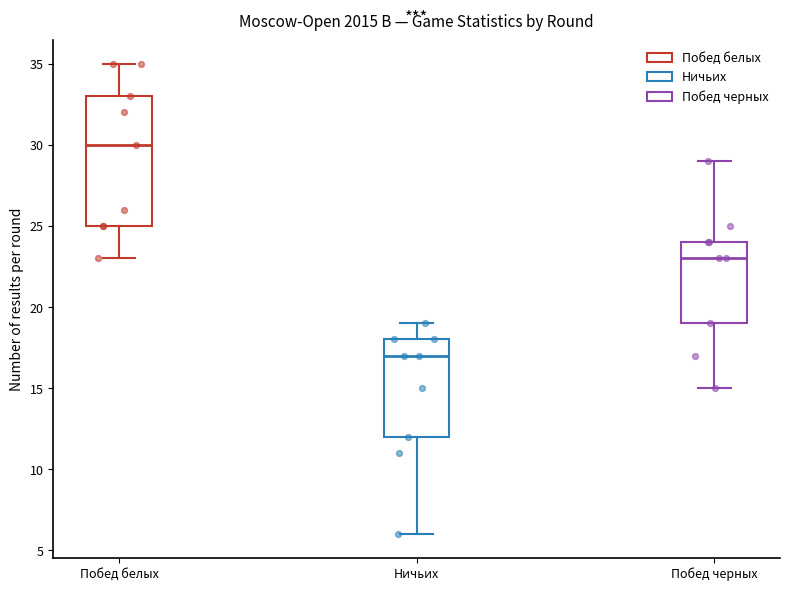

Where is the lower edge of the box for Побед черных on the y-axis? The values are not printed on the chart, so give them approximately, as read against the axis.

19